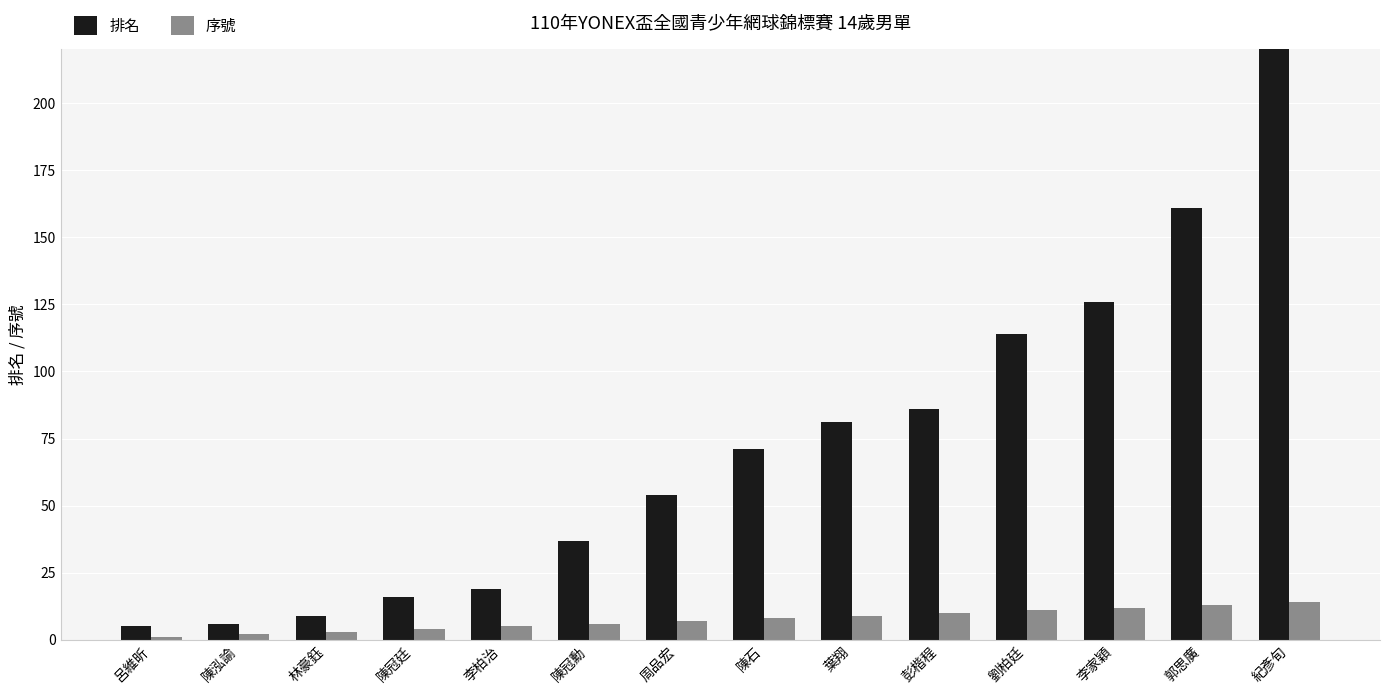

Where is 排名 nearest to the value 502?

郭思廣